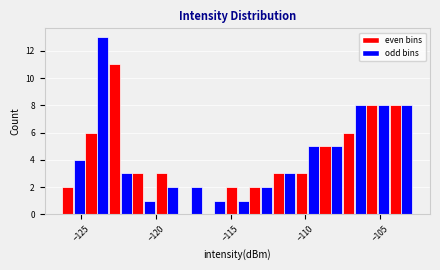

Read against the x-axis, roughly where is the centre of the tallest bar?

-123.5